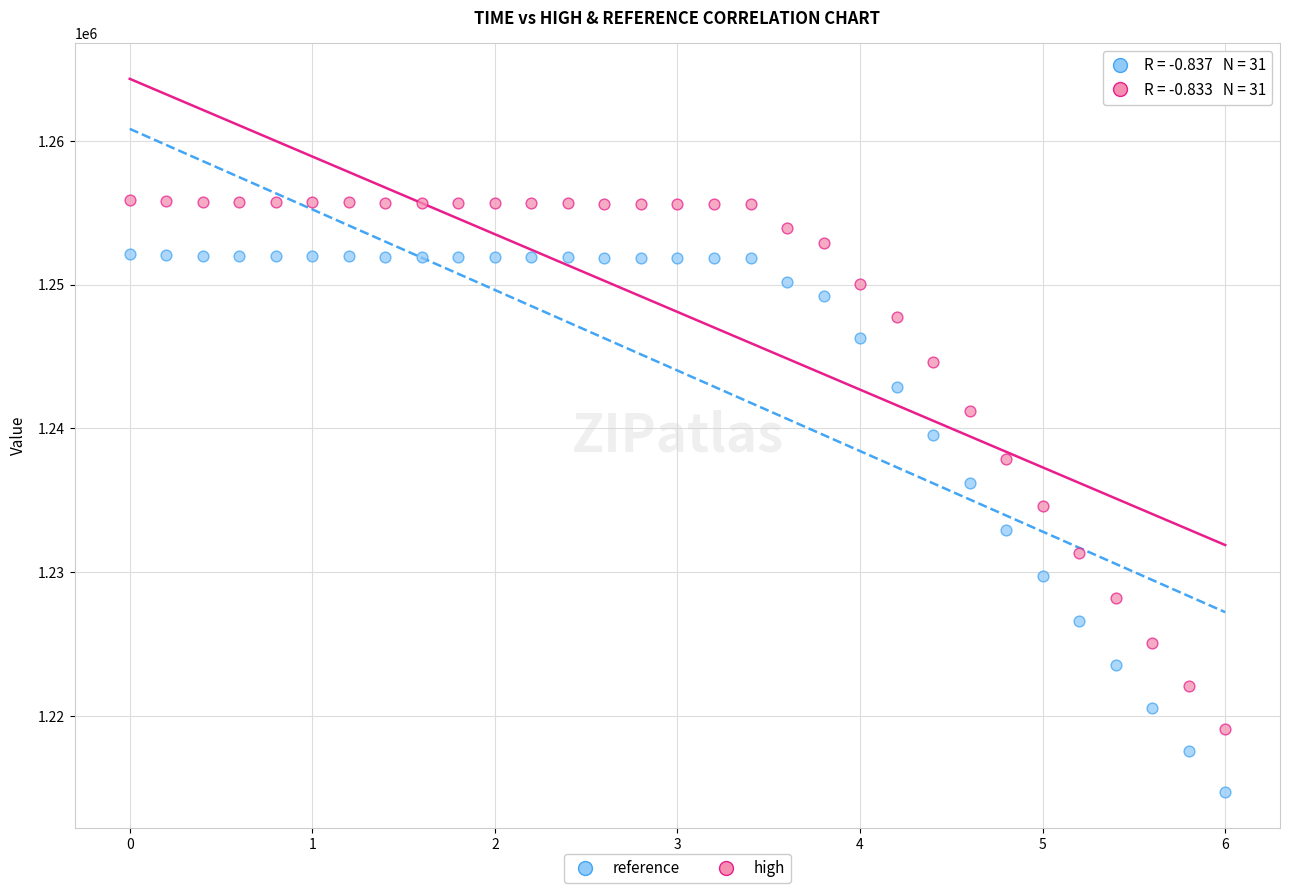

Across all data points, what is the range of Y values (max minus min)?

41170.5